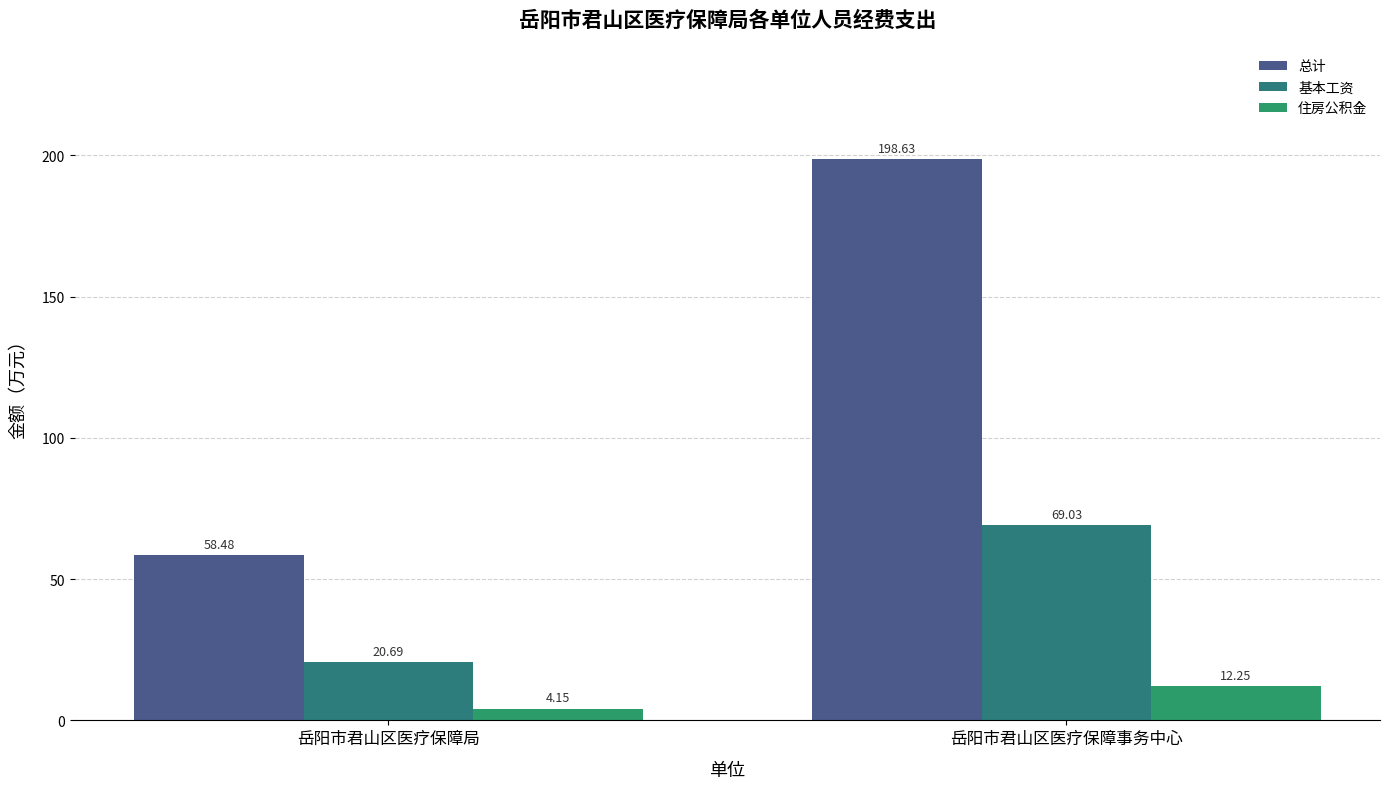

At how many categories does at least one series exceed 184?

1